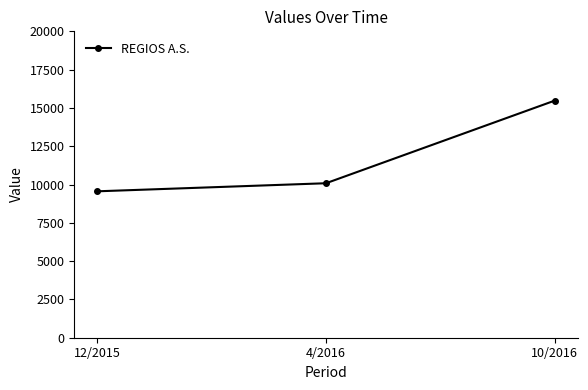

Reading left to right, transcribe all the data shown in this chart.

9557	10084	15480